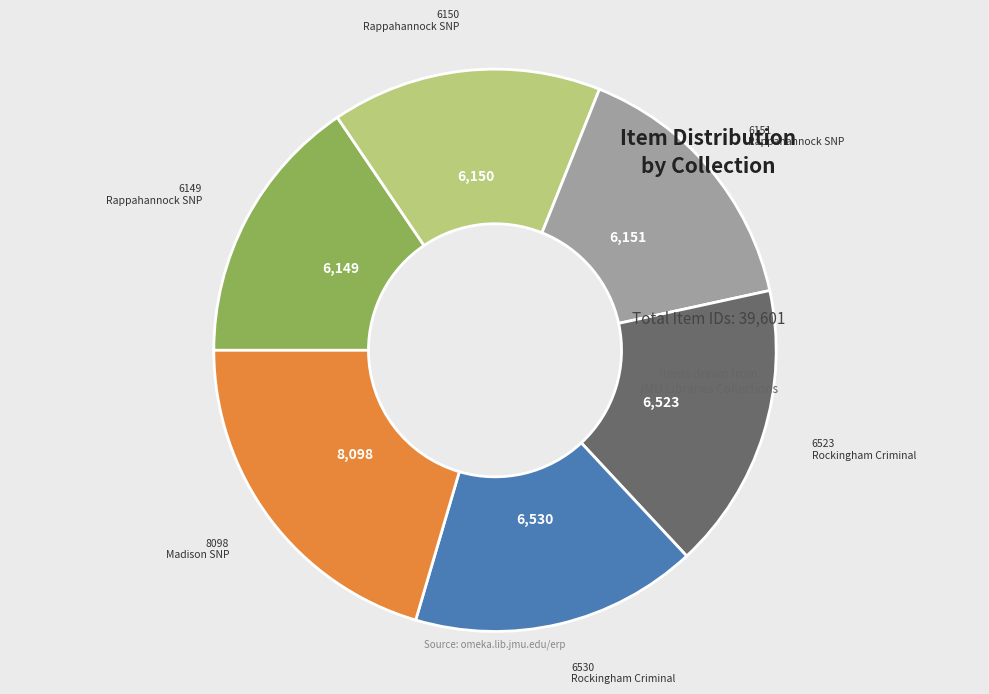

Is there any slice that represents more than half of the pie?

No